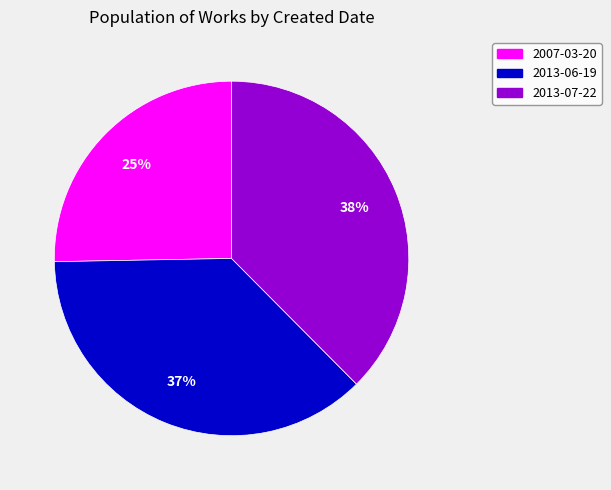

Between 2013-06-19 and 2007-03-20, which is larger?

2013-06-19